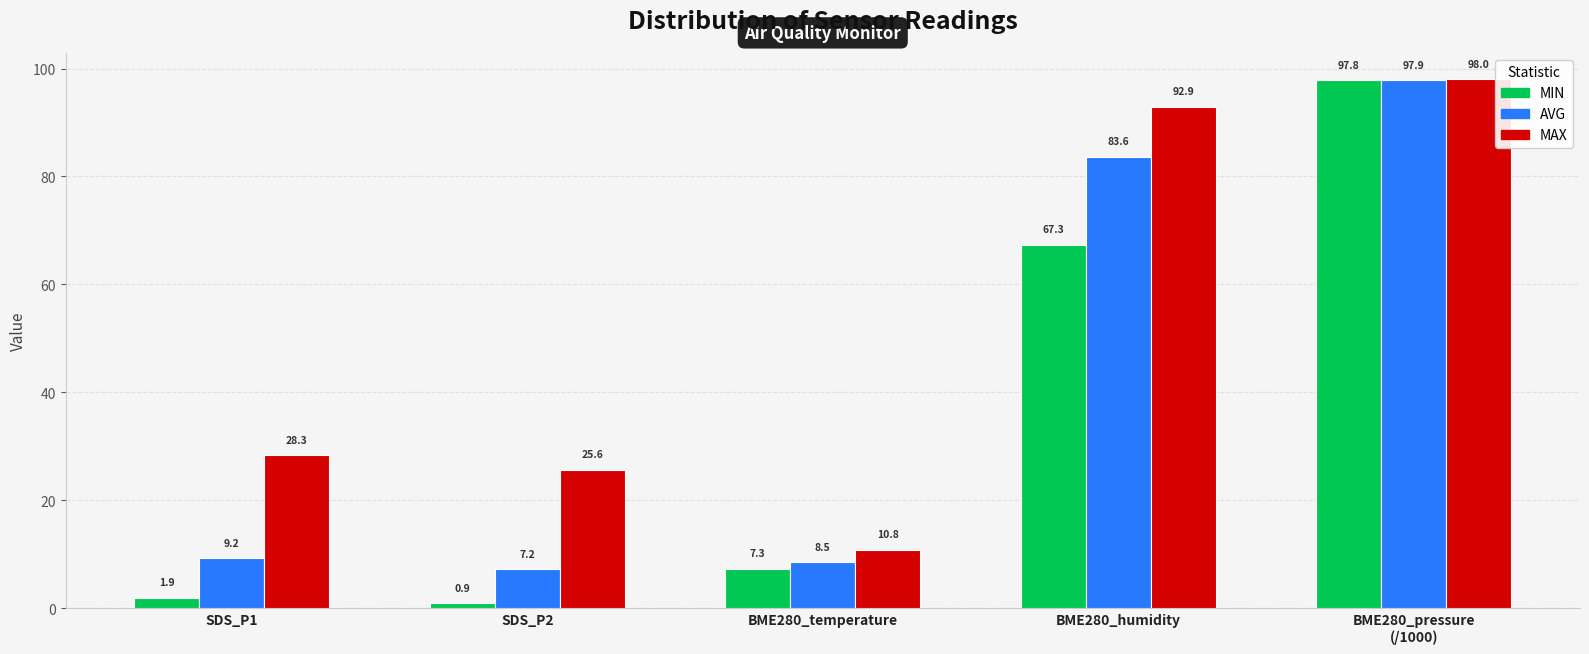

Which series has the largest total across all categories?

MAX